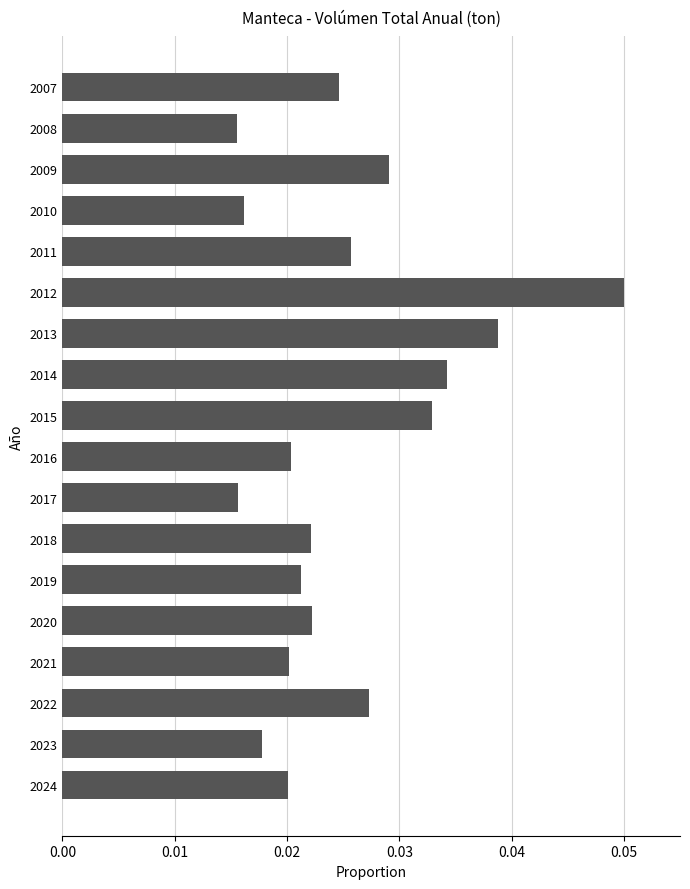

What is the sum of all values?

0.5